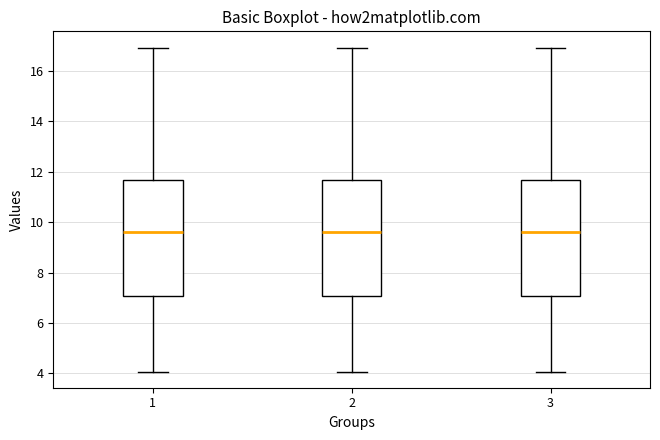

Where is the lower edge of the box at x = 1 on the y-axis? The values are not printed on the chart, so give them approximately, as read against the axis.

7.0